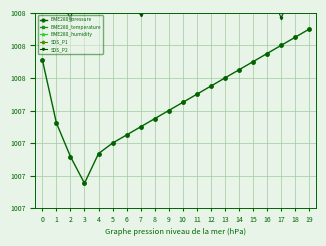

Is it true that SDS_P2 equals 592.0 at 4?

False